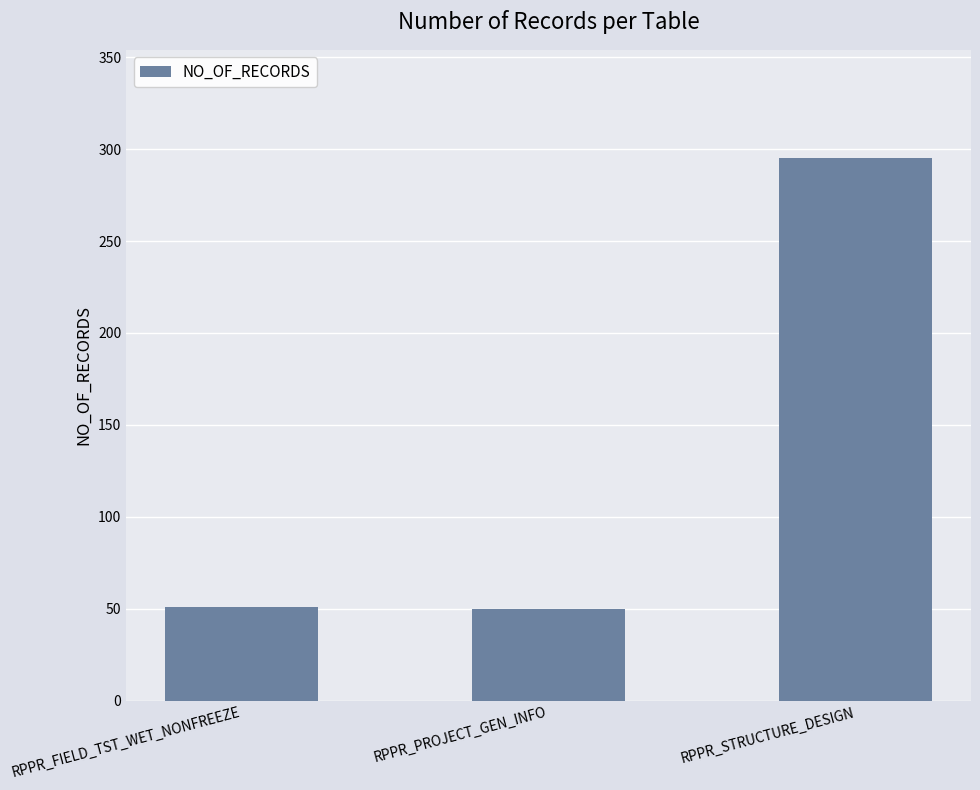

Read the value at RPPR_FIELD_TST_WET_NONFREEZE, to the nearest 10.

50